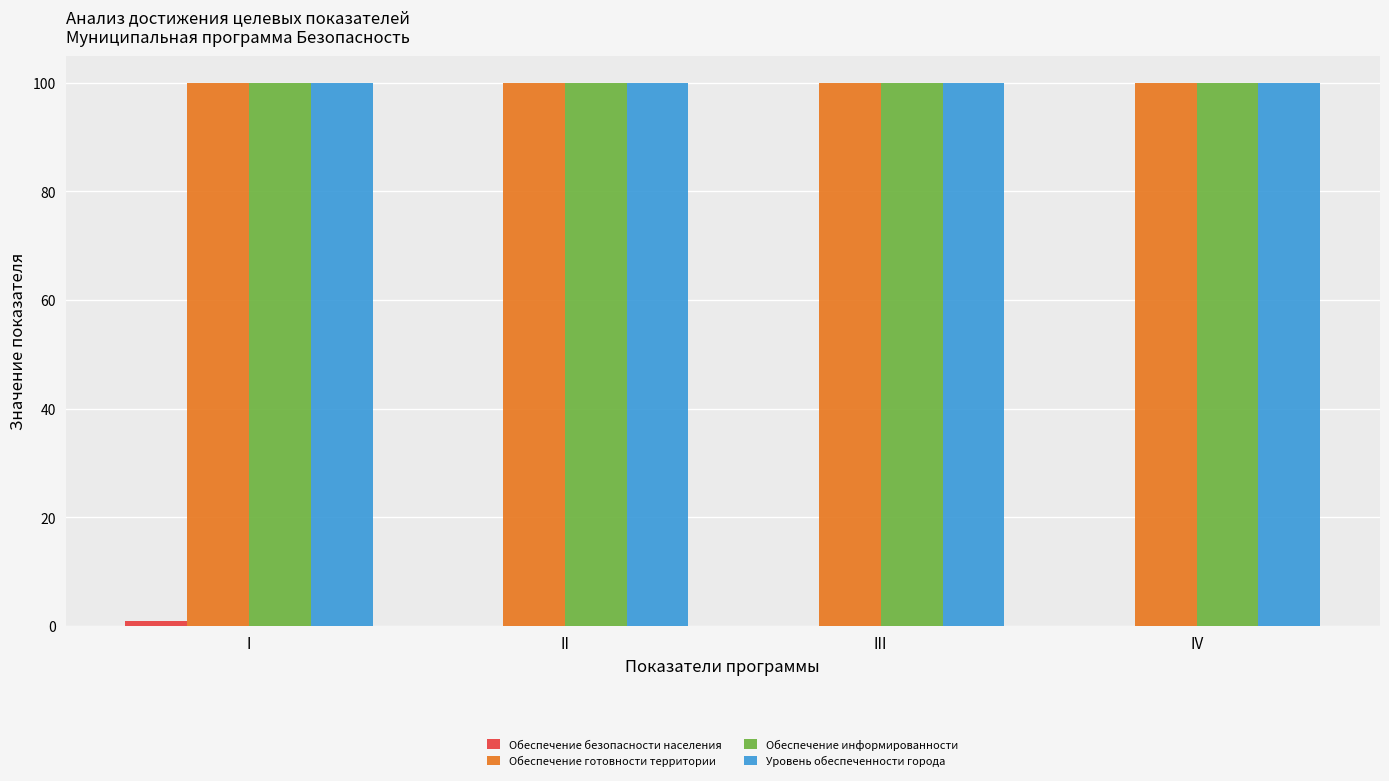

What is the maximum value for Уровень обеспеченности города?

100